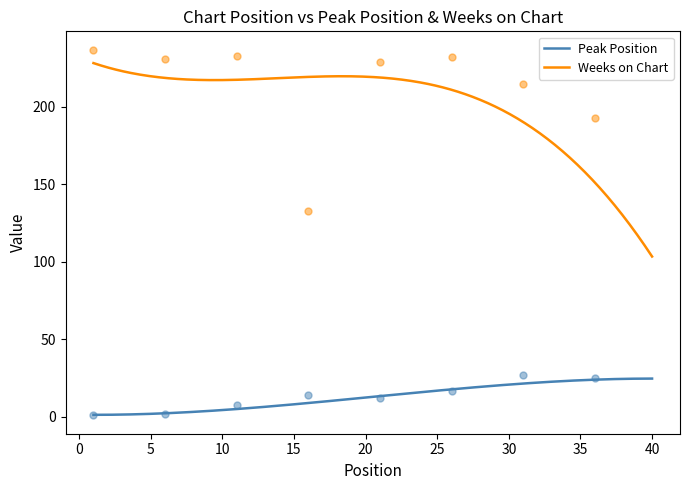

What is the maximum value for Peak Position?

24.8